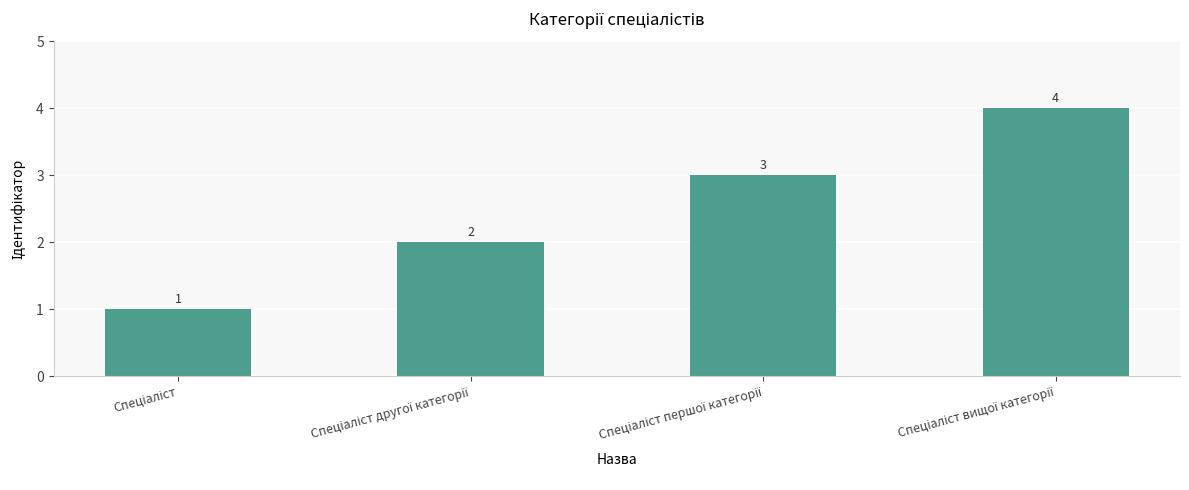

How many values are between 2 and 4?

3